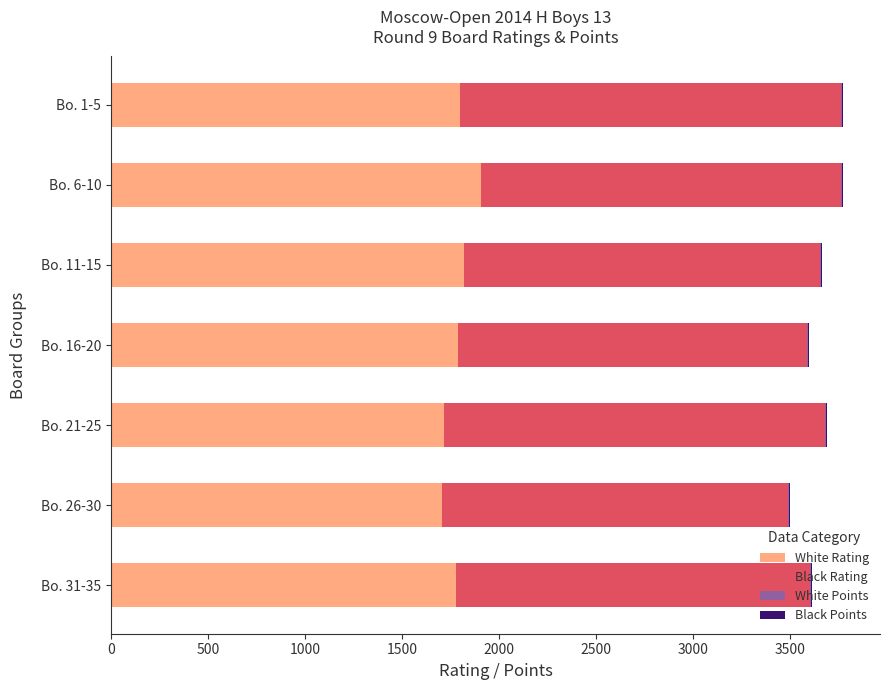

The value of White Rating at Bo. 6-10 is 2547. True or false?

False